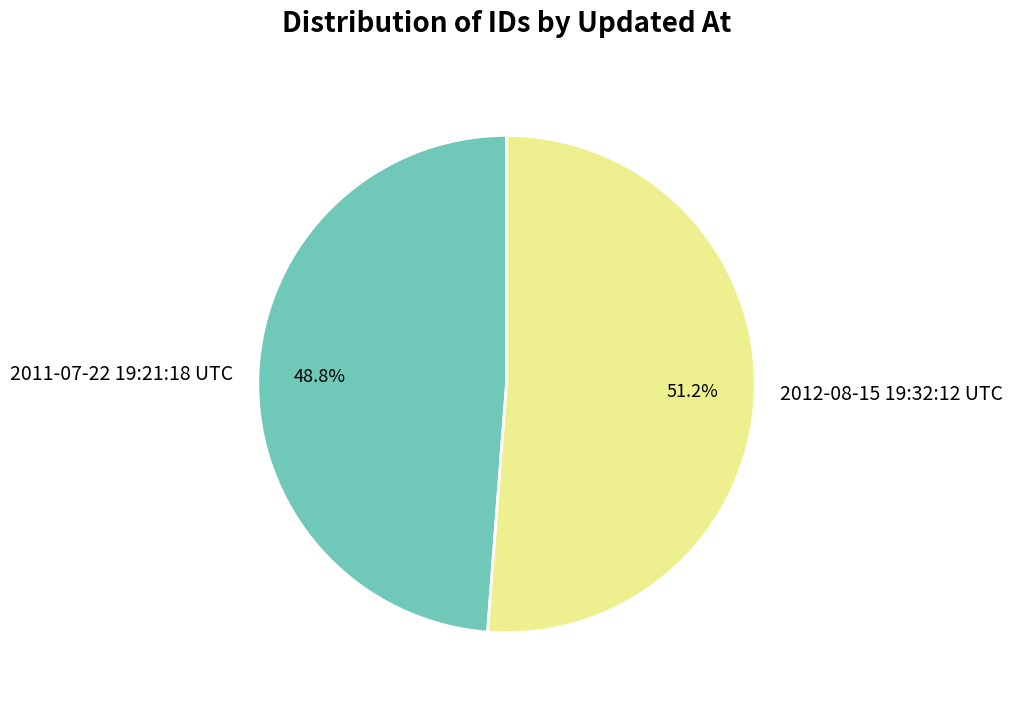

Which has a higher value, 2011-07-22 19:21:18 UTC or 2012-08-15 19:32:12 UTC?

2012-08-15 19:32:12 UTC